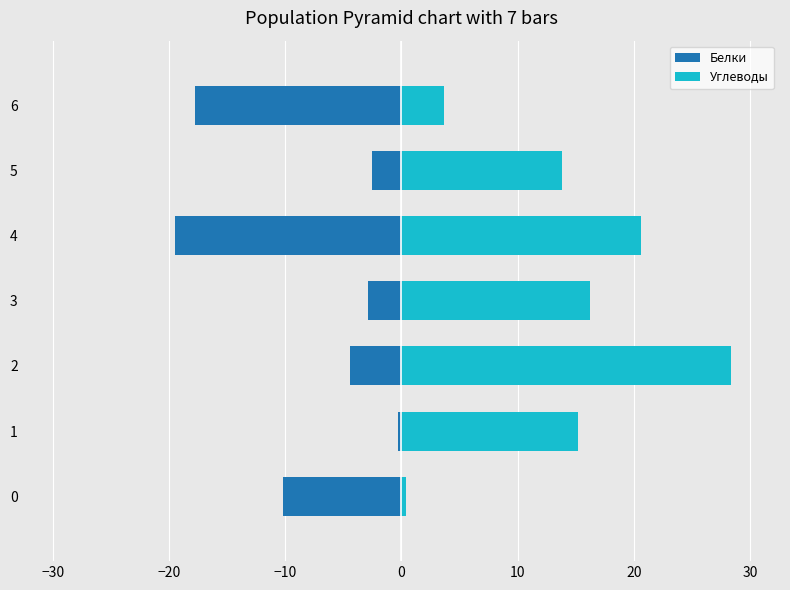

What is the value of the Углеводы bar at the 1st from the left?

0.4